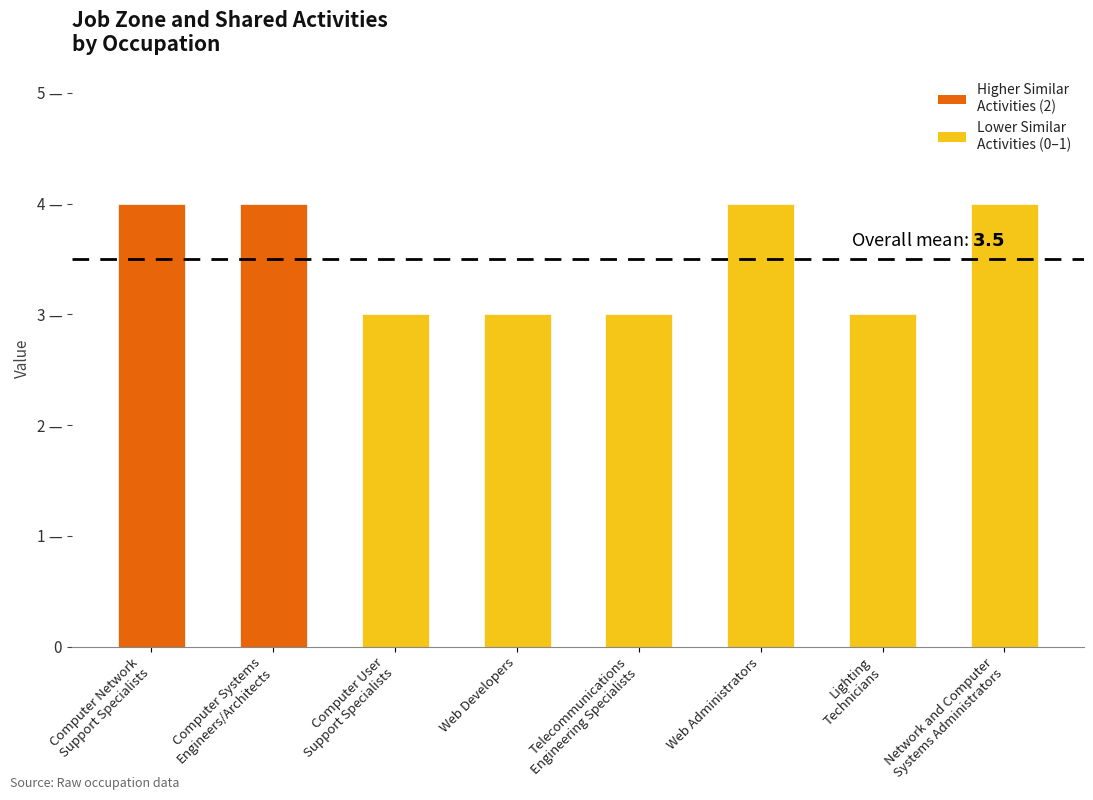

Reading right to left, transcribe all the data shown in this chart.

4	3	4	3	3	3	4	4